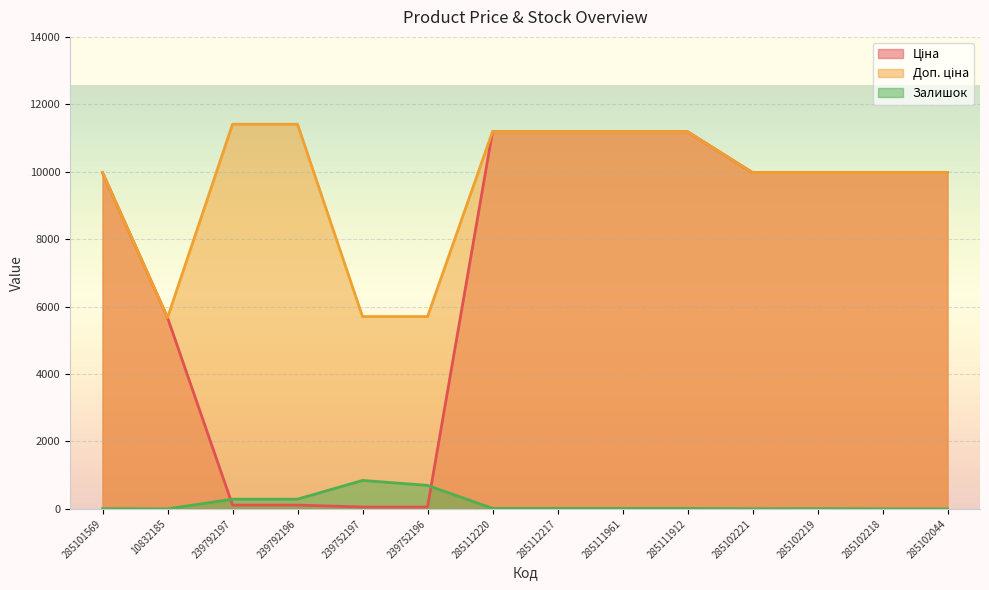

Reading left to right, what are all the values shown in this chart?

Ціна: 285101569=9975.0	10832185=5673.8	239792197=114.1	239792196=114.1	239752197=57.0	239752196=57.0	285112220=11188.2	285112217=11188.2	285111961=11188.2	285111912=11188.2	285102221=9975.0	285102219=9975.0	285102218=9975.0	285102044=9975.0
Доп. ціна: 285101569=9975.0	10832185=5673.8	239792197=11410.0	239792196=11410.0	239752197=5705.0	239752196=5705.0	285112220=11188.2	285112217=11188.2	285111961=11188.2	285111912=11188.2	285102221=9975.0	285102219=9975.0	285102218=9975.0	285102044=9975.0
Залишок: 285101569=7.0	10832185=2.0	239792197=289.0	239792196=290.0	239752197=845.0	239752196=698.0	285112220=17.0	285112217=17.0	285111961=17.0	285111912=15.0	285102221=5.0	285102219=9.0	285102218=3.0	285102044=1.0